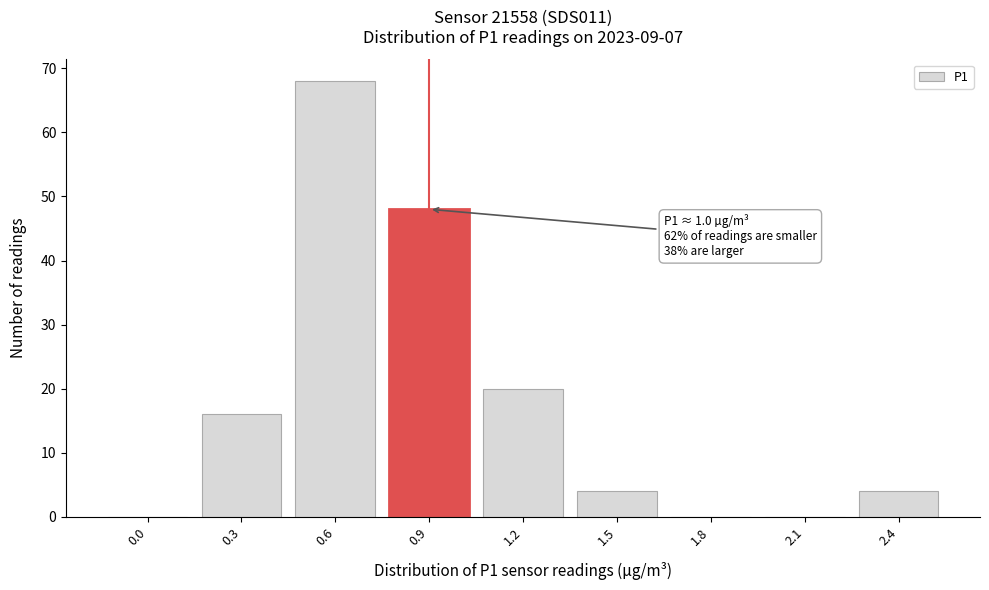

Reading left to right, extract all data points from this chart.

0.0=0	0.3=16	0.6=68	0.9=48	1.2=20	1.5=4	1.8=0	2.1=0	2.4=4